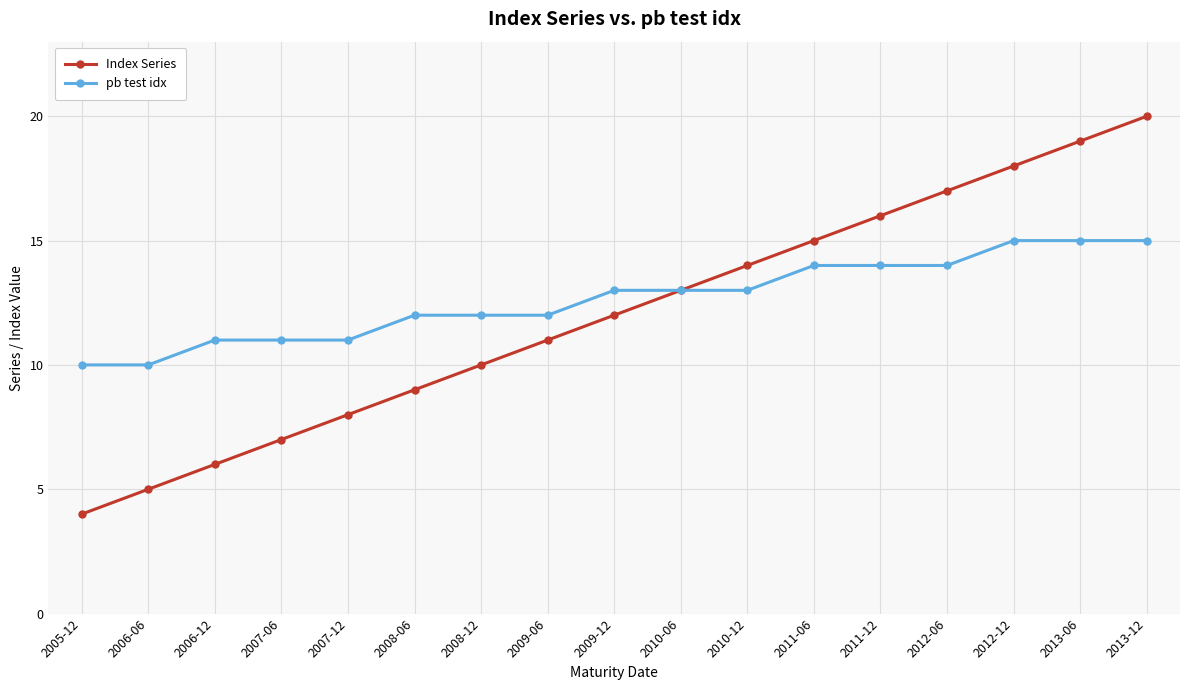

Count the number of categories in the chart.

17